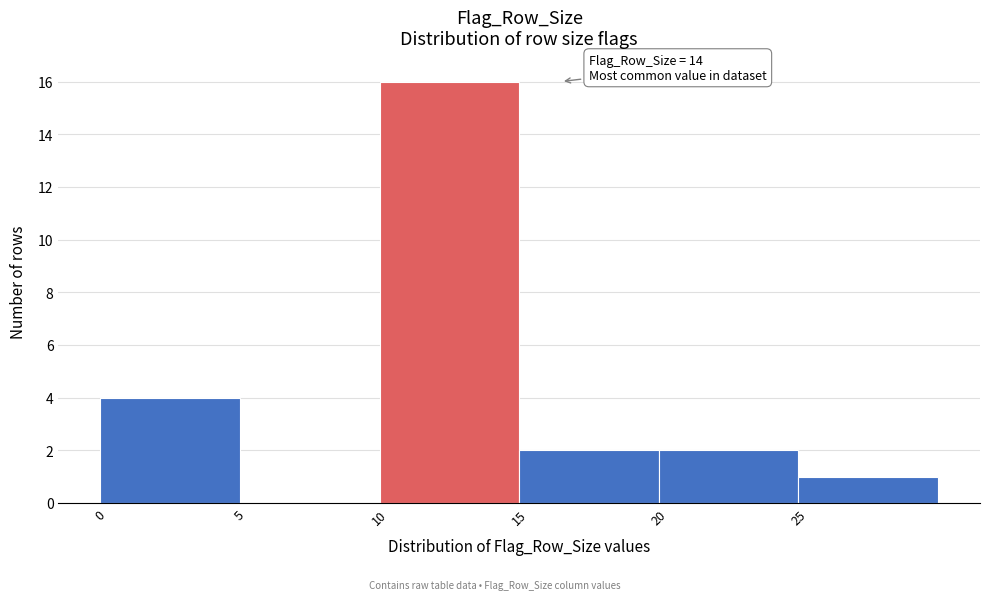

Over which range of the x-axis is the bar tallest?

10 to 15